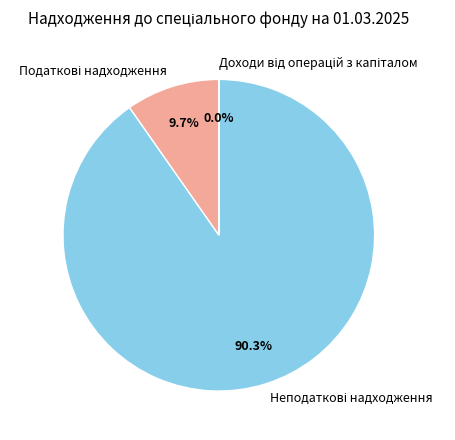

Is there a majority slice in this chart?

Yes